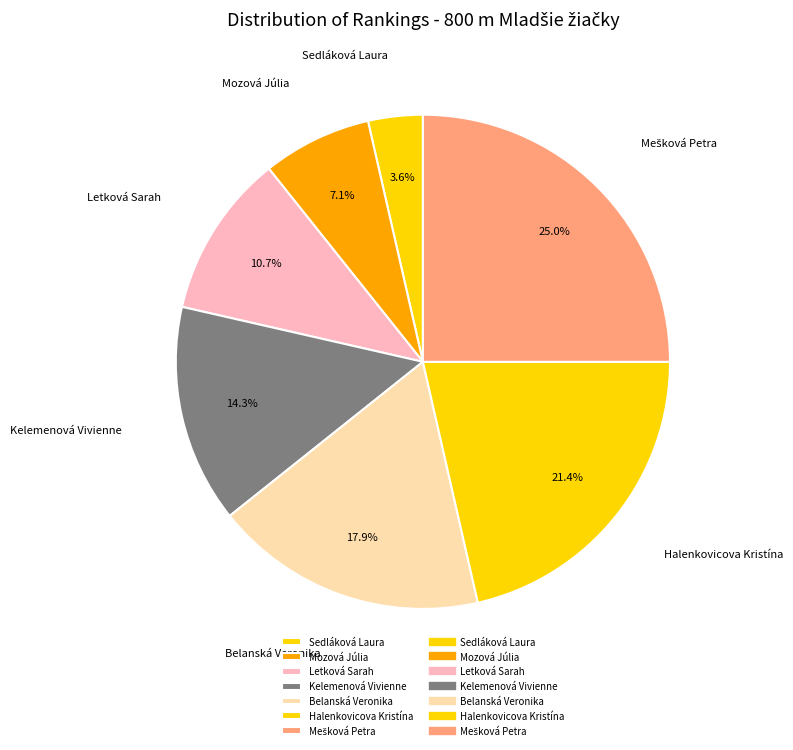

Does Belanská Veronika represent more than half of the total?

No